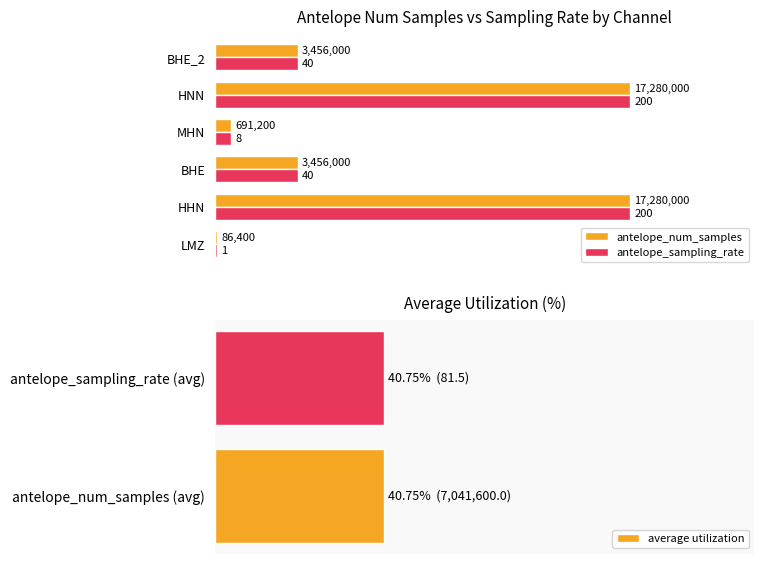

Are the bars horizontal?

Yes